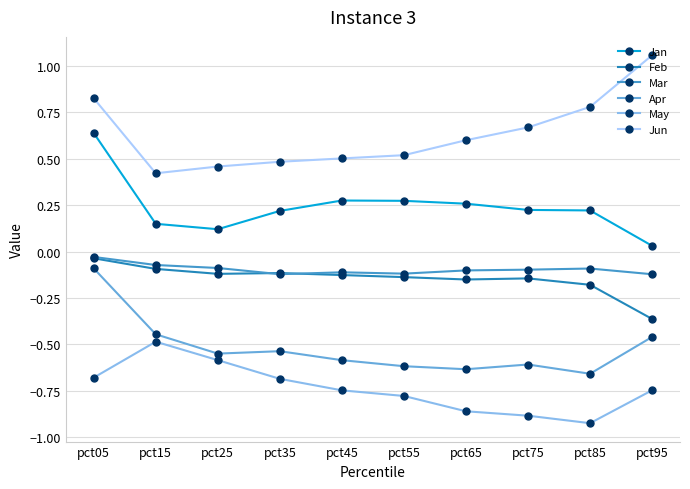

True or false: Mar and May intersect in this chart.

False